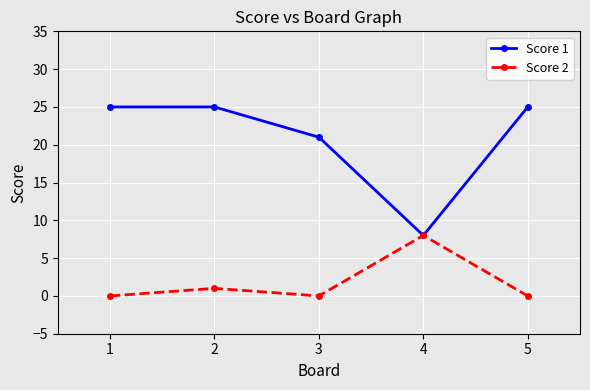

What is the total value across all series at 1?

25